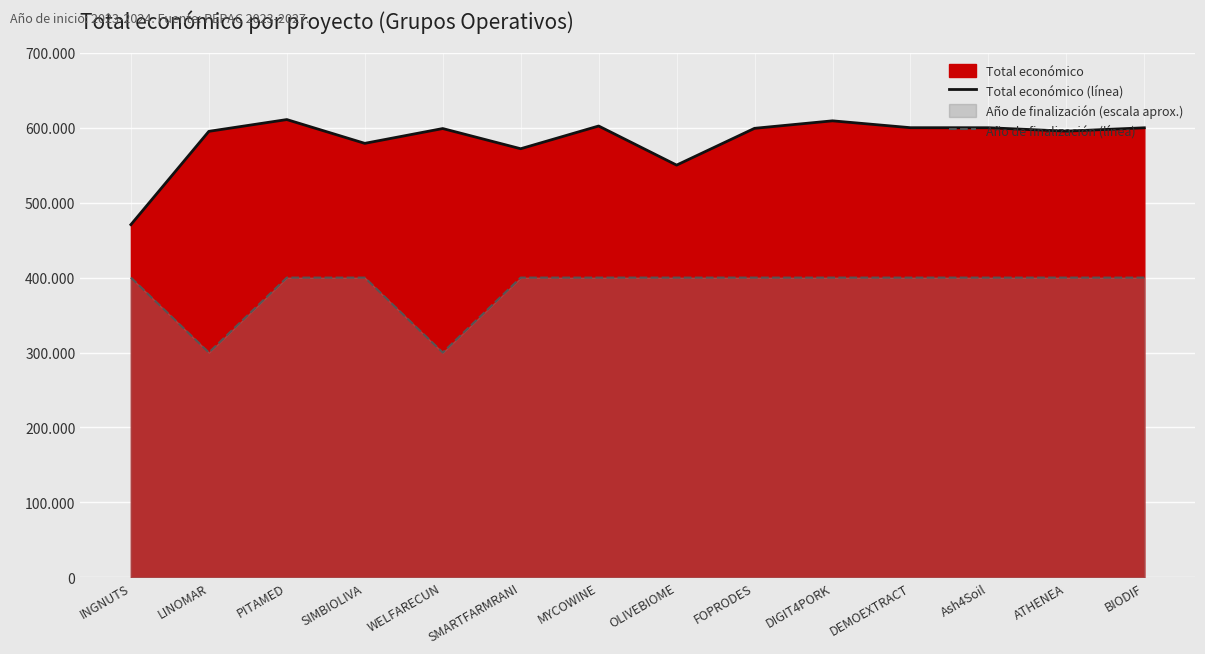

Is the value of Total económico (línea) at ATHENEA greater than the value of Año de finalización (línea) at INGNUTS?

Yes